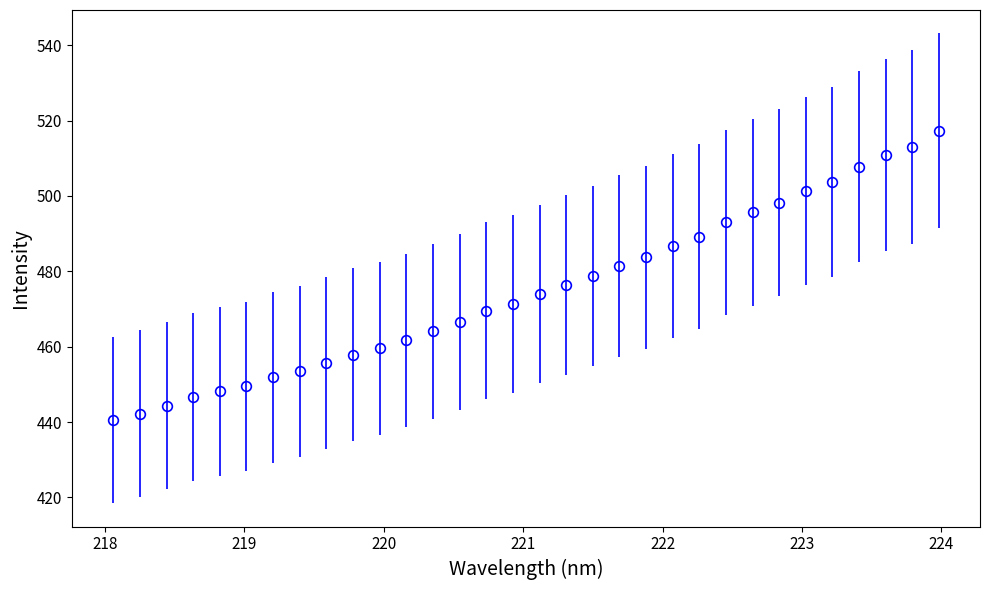

What is the value of the 12th point from the left?

461.7